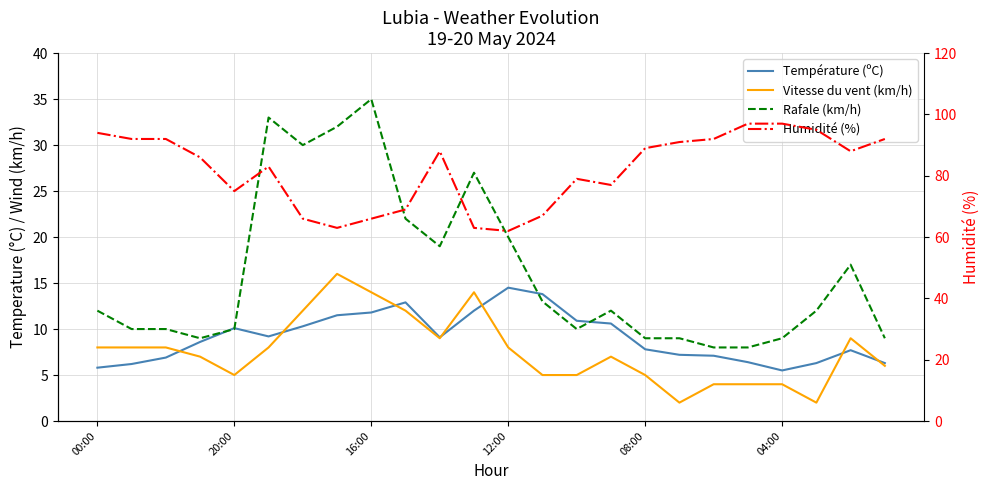

What is the difference between the maximum and minimum values in the Température (ºC) series?

9.0